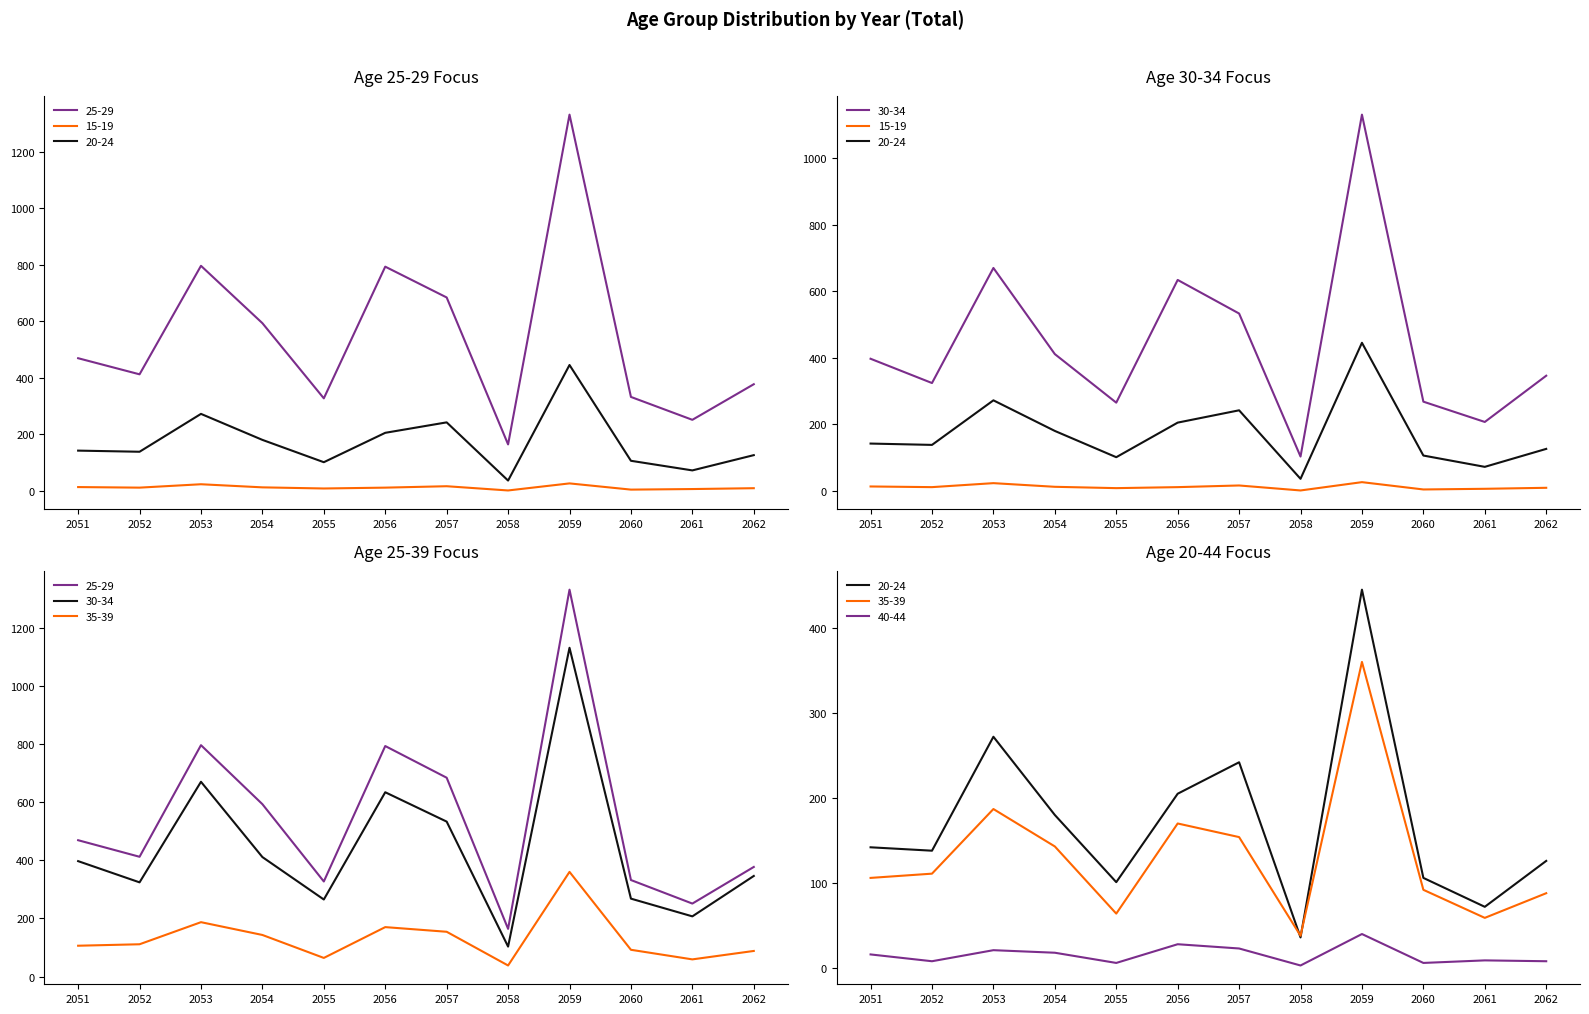

Where is the first local minimum for 15-19?

2052